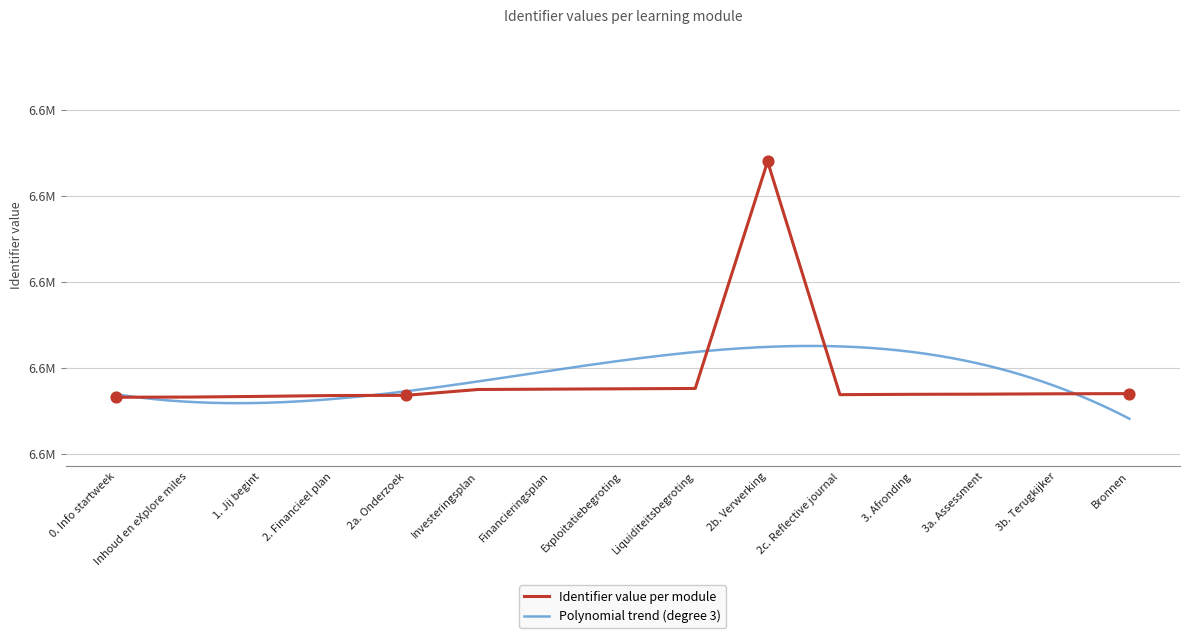

What is the change in value from Exploitatiebegroting to Bronnen?

-28